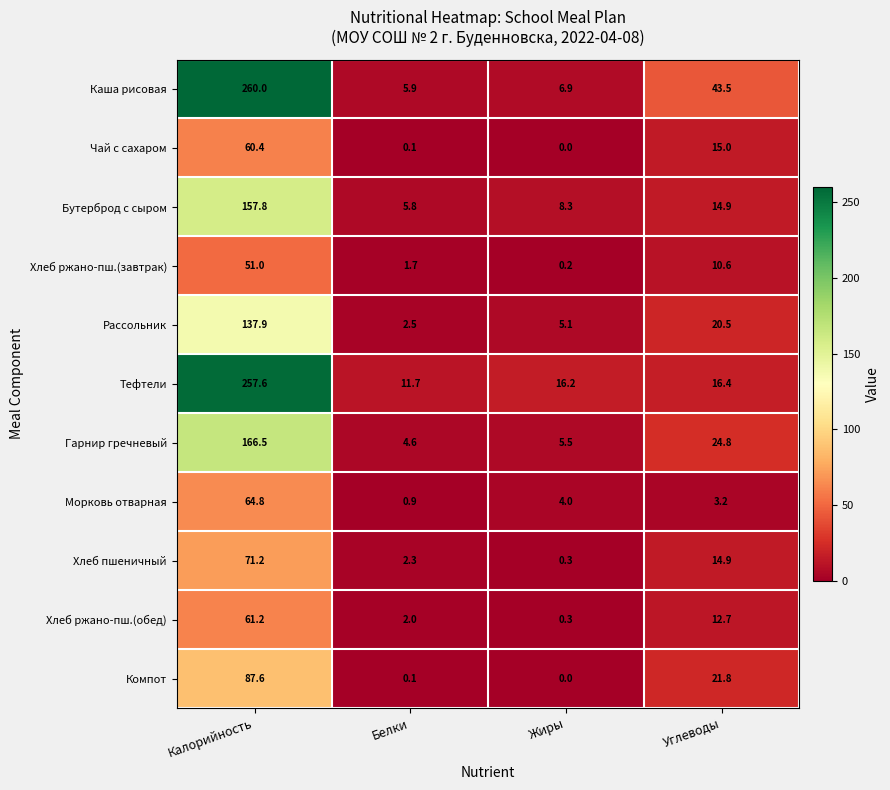

Which series has the largest range (max minus min)?

Каша рисовая